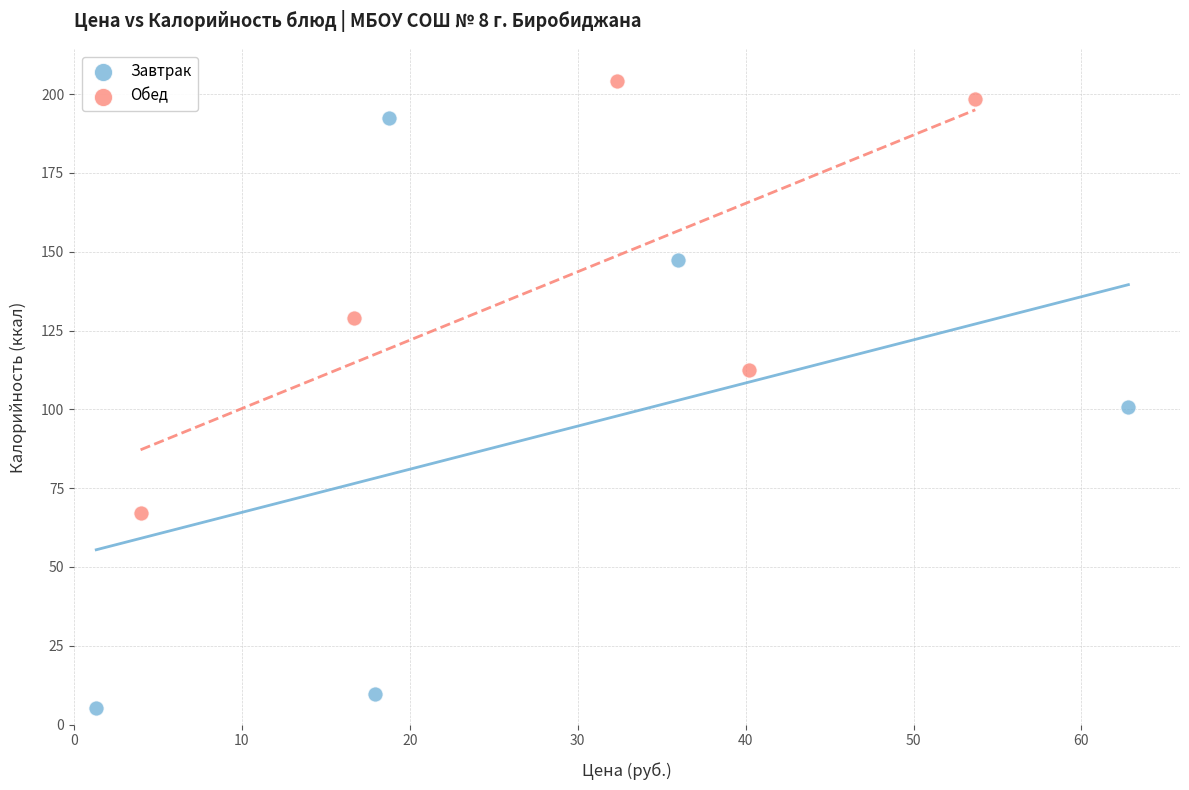

Which series contains the lowest Y value?

Завтрак